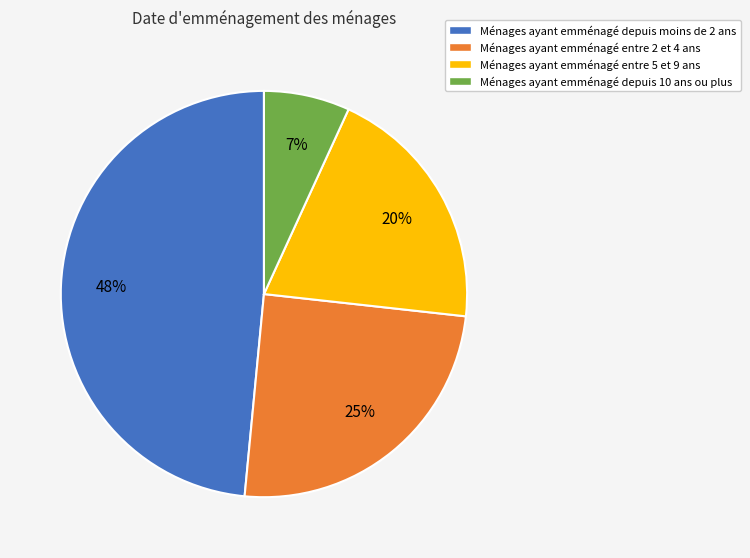

How many segments does this pie chart have?

4